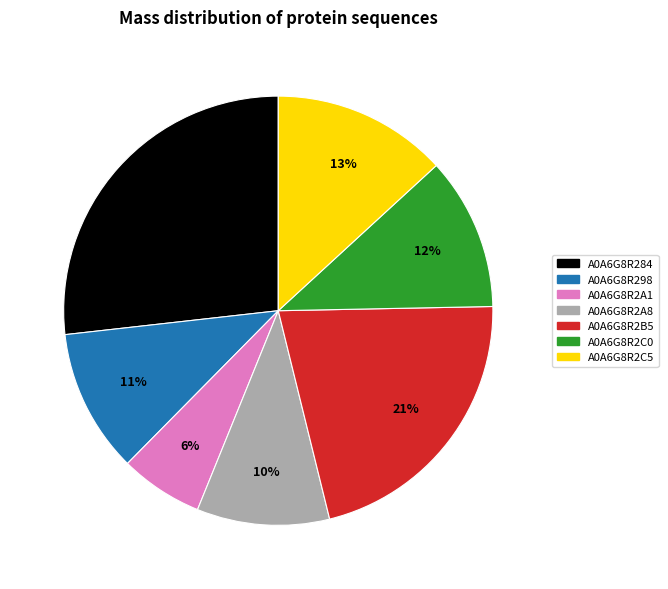

Which category has the biggest portion of the pie?

A0A6G8R284